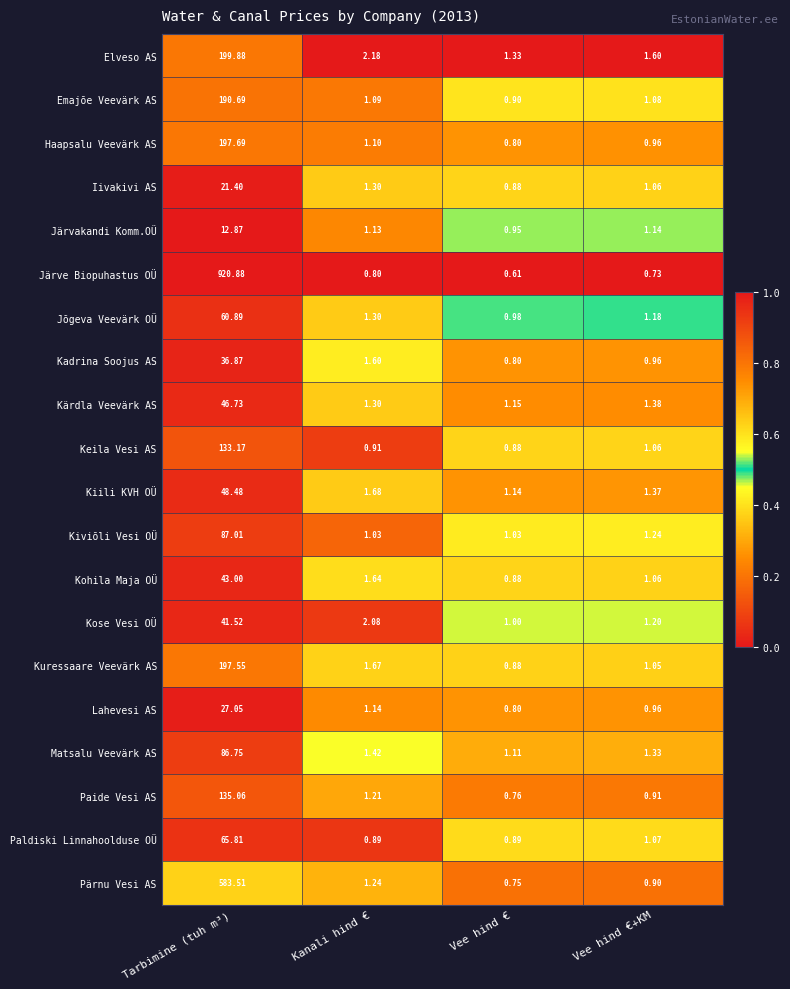

Rank the series by their maximum value, from highest to lowest.

Järve Biopuhastus OÜ, Pärnu Vesi AS, Elveso AS, Haapsalu Veevärk AS, Kuressaare Veevärk AS, Emajõe Veevärk AS, Paide Vesi AS, Keila Vesi AS, Kiviõli Vesi OÜ, Matsalu Veevärk AS, Paldiski Linnahoolduse OÜ, Jõgeva Veevärk OÜ, Kiili KVH OÜ, Kärdla Veevärk AS, Kohila Maja OÜ, Kose Vesi OÜ, Kadrina Soojus AS, Lahevesi AS, Iivakivi AS, Järvakandi Komm.OÜ